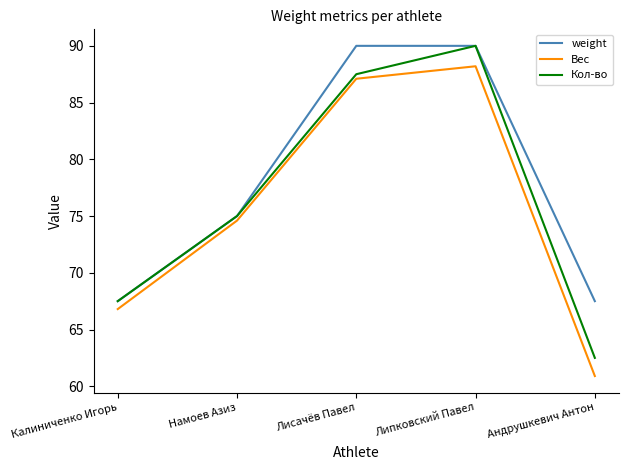

At which label does Вес first exceed 74?

Намоев Азиз